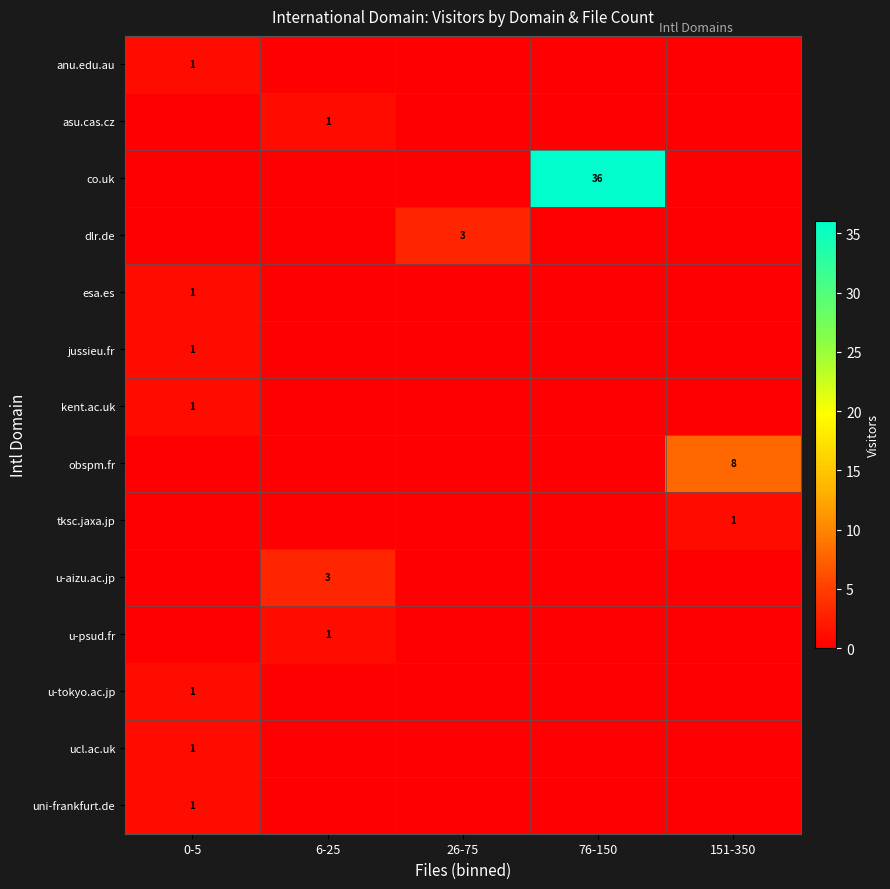

The value of ucl.ac.uk at 0-5 is 1. True or false?

True